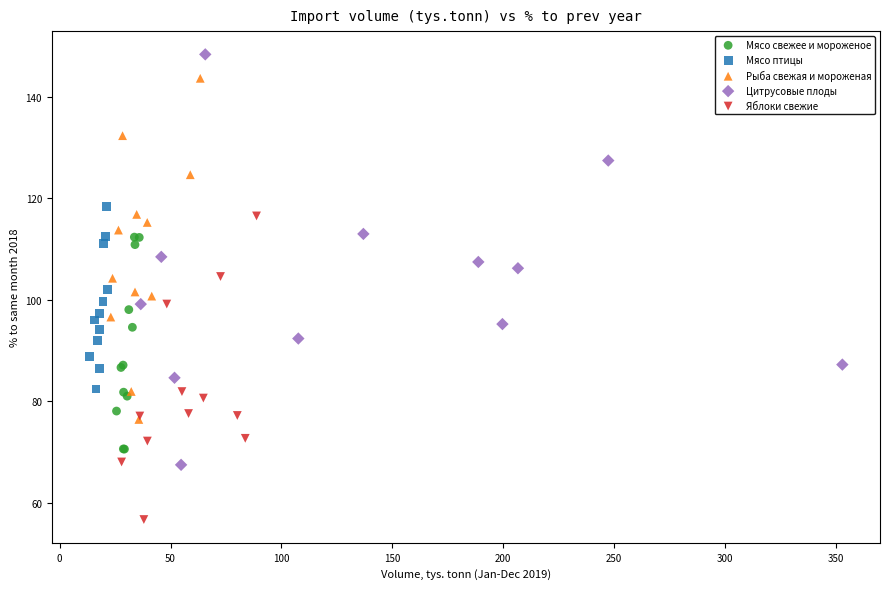

What are all the series names shown in the legend?

Мясо свежее и мороженое, Мясо птицы, Рыба свежая и мороженая, Цитрусовые плоды, Яблоки свежие